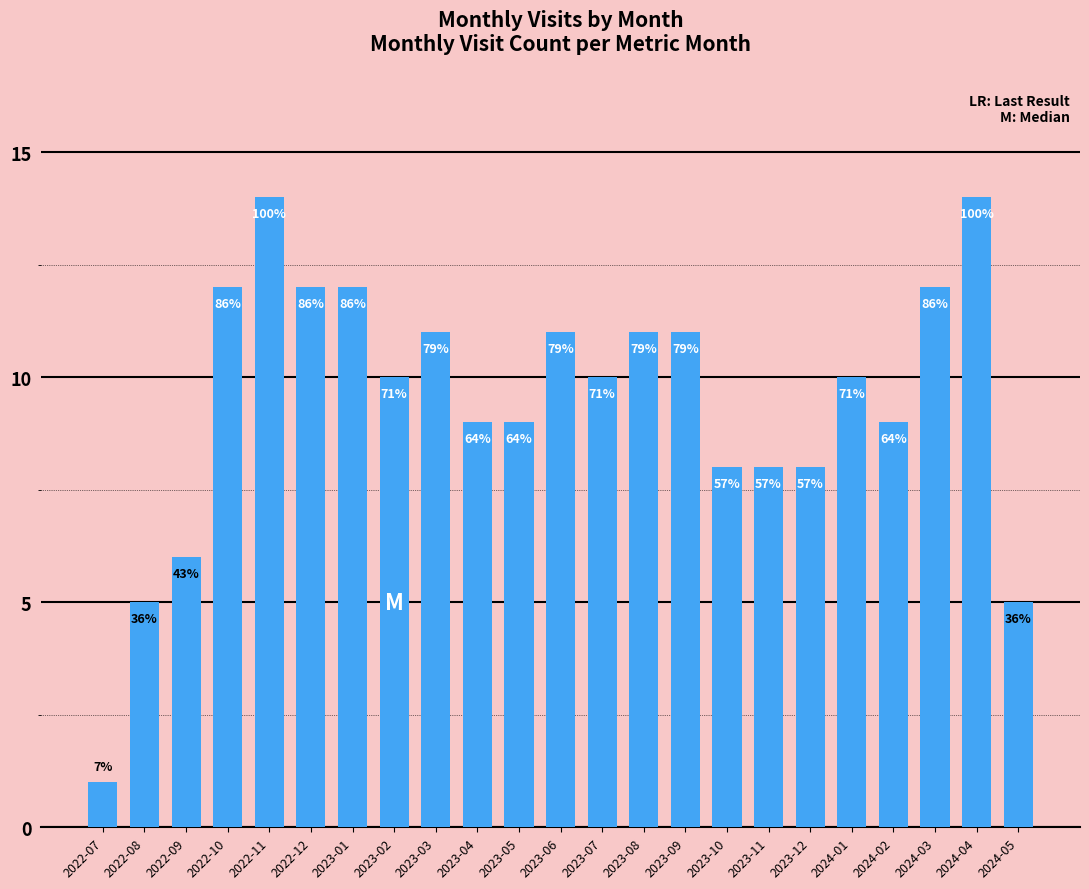

What is the change in value from 2022-08 to 2023-10?

+3